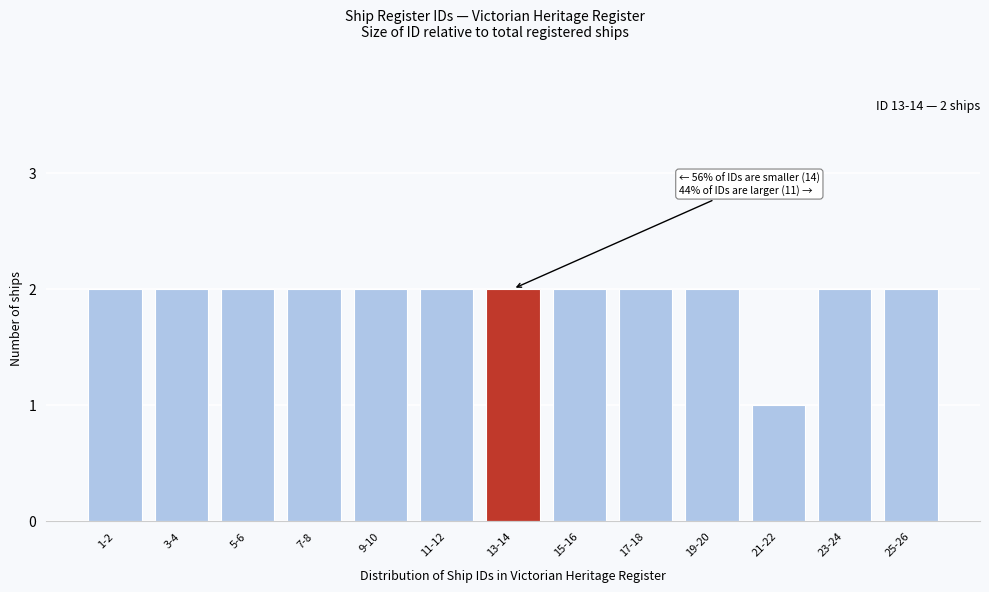

Reading left to right, extract all data points from this chart.

2	2	2	2	2	2	2	2	2	2	1	2	2